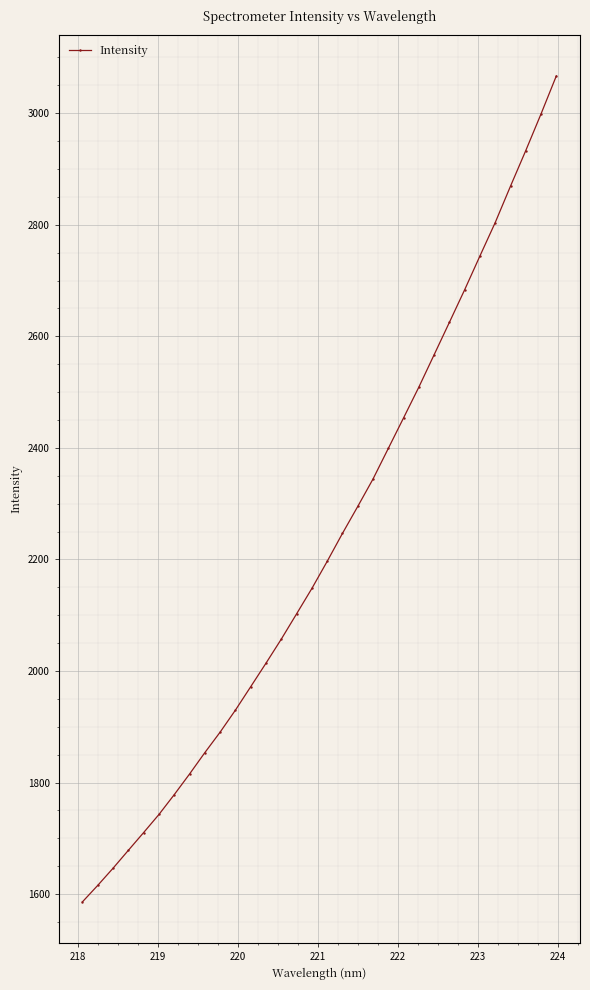

What is the difference between the maximum and second lowest values?

1451.0